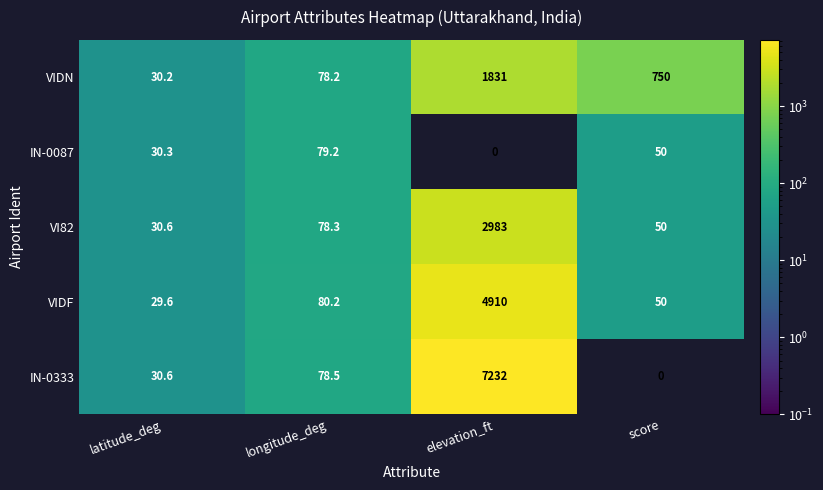

What is the average value of the VI82 series?

785.5